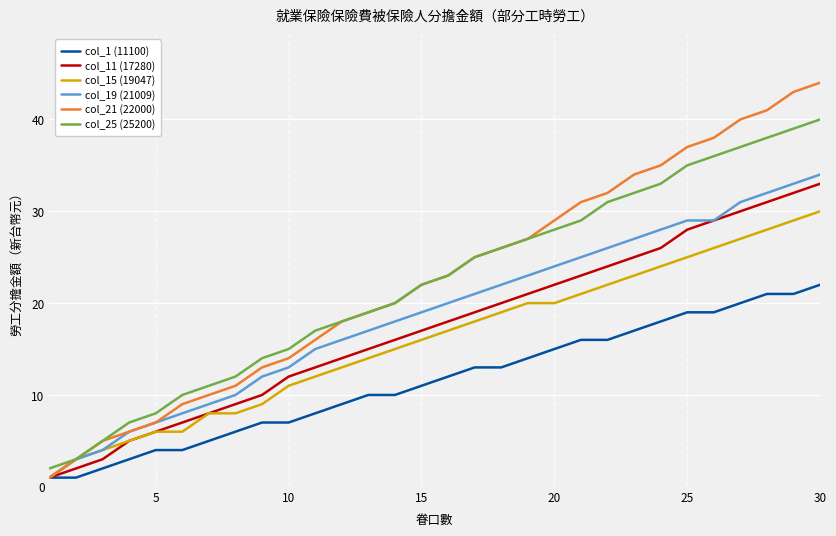

What is the value of the col_21 (22000) point at the 14th from the left?

20